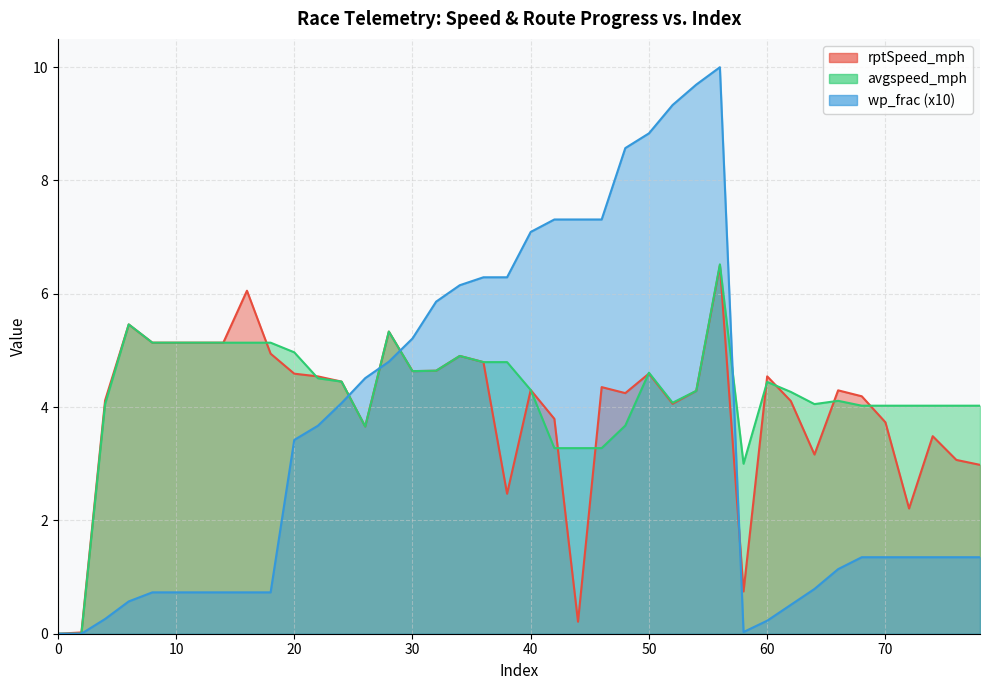

Which has a higher value, 48 or 78?

48